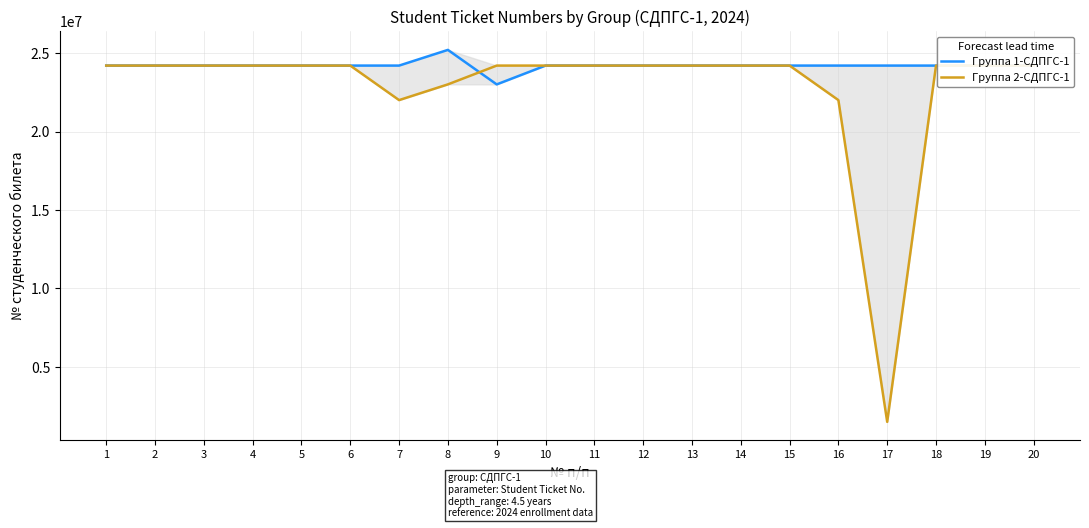

Read the Группа 1-СДПГС-1 value at 14, to the nearest 50.

24200600